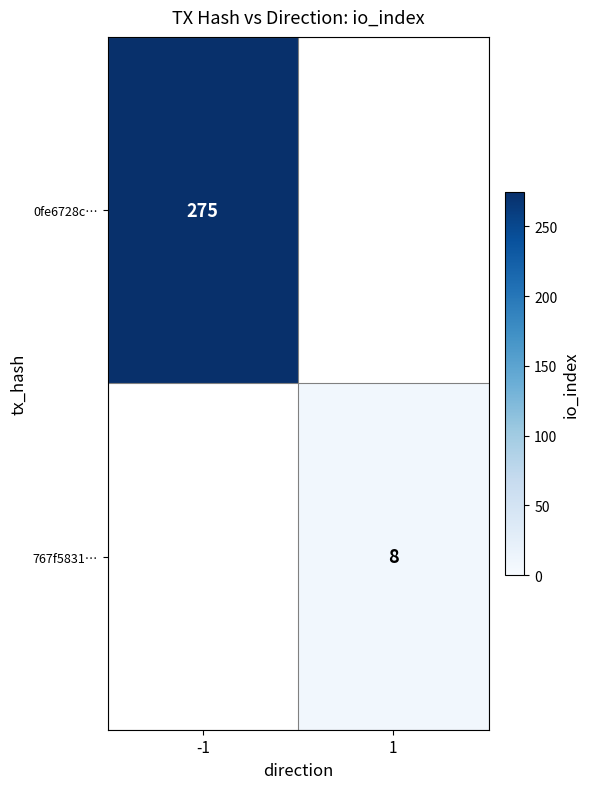

At how many categories does at least one series exceed 197?

1